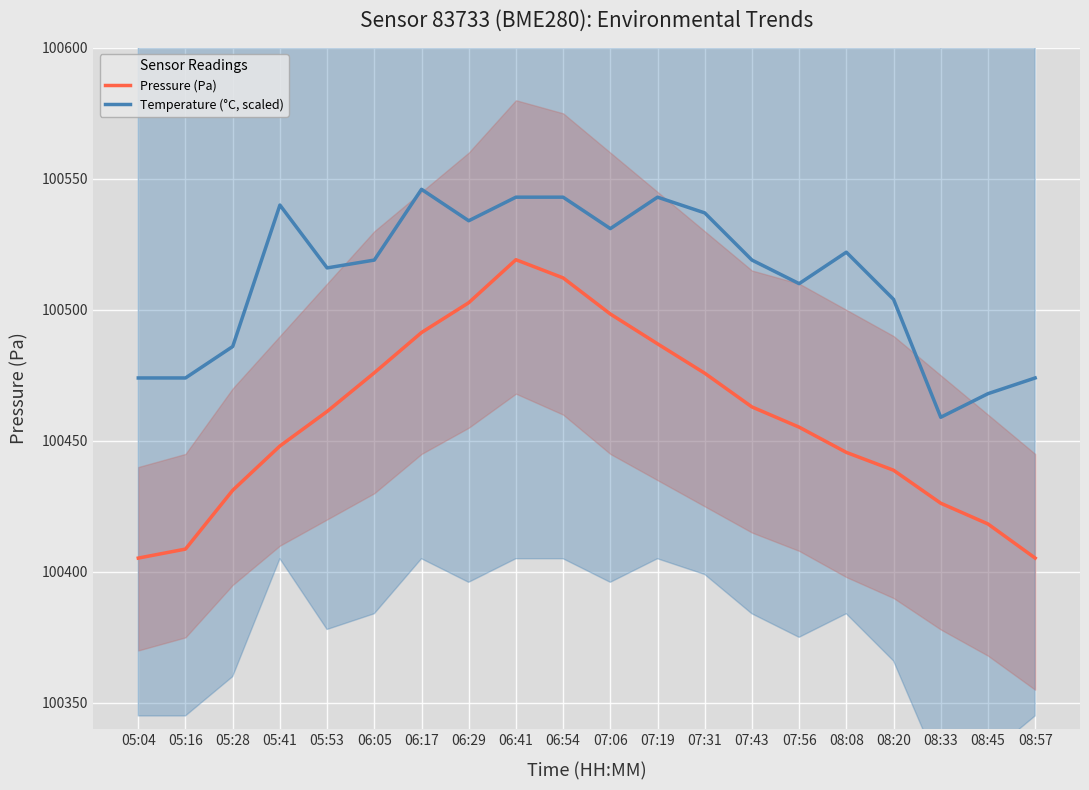

At 06:05, list the series in order from smallest to largest.

Pressure (Pa), Temperature (°C, scaled)